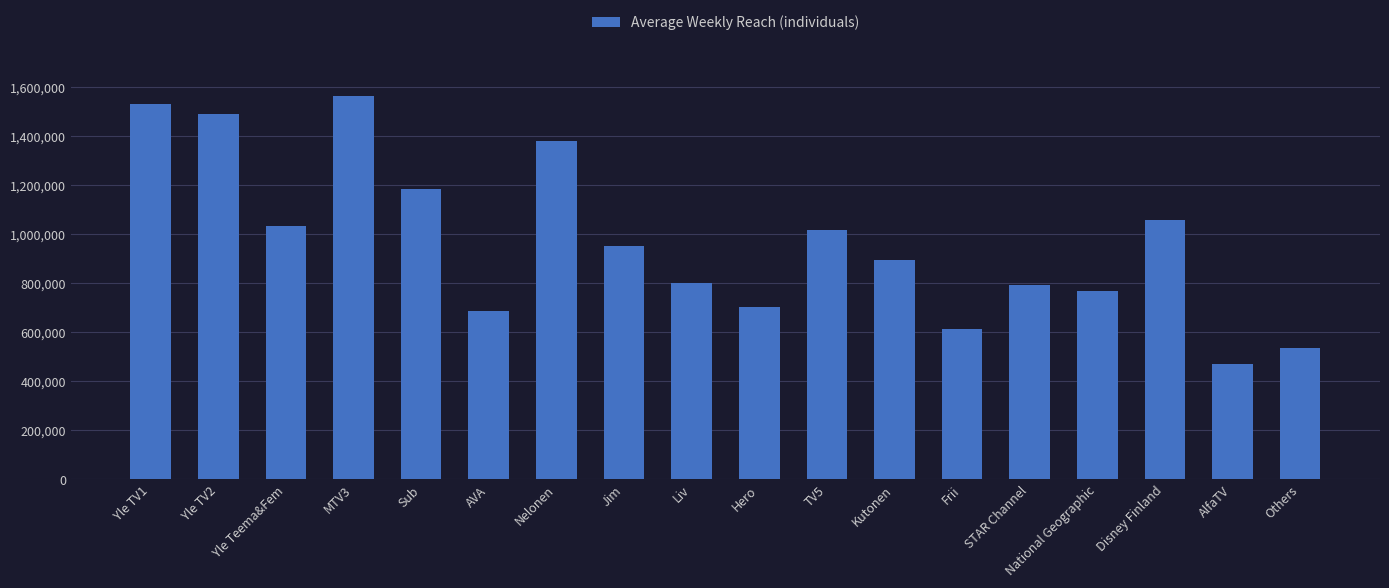

What is the maximum value shown in the chart?

1565000